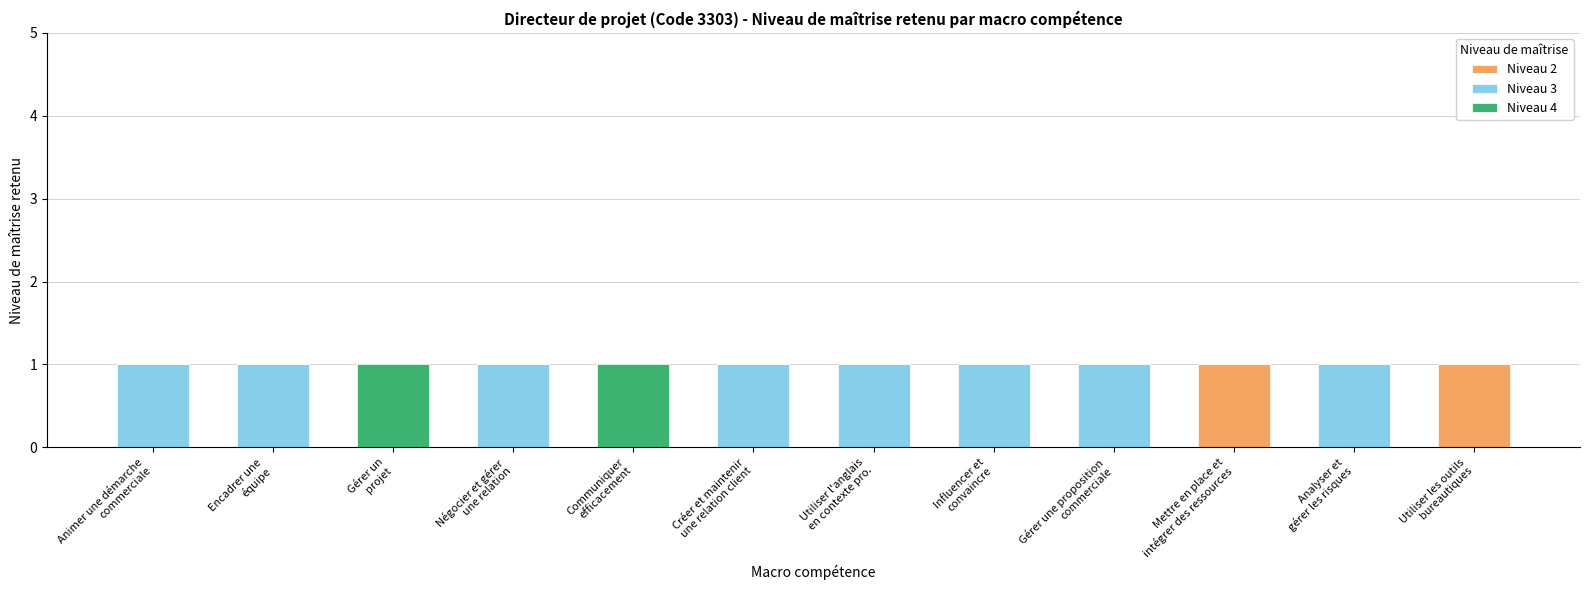

Are the bars grouped side by side (vs. stacked)?

No